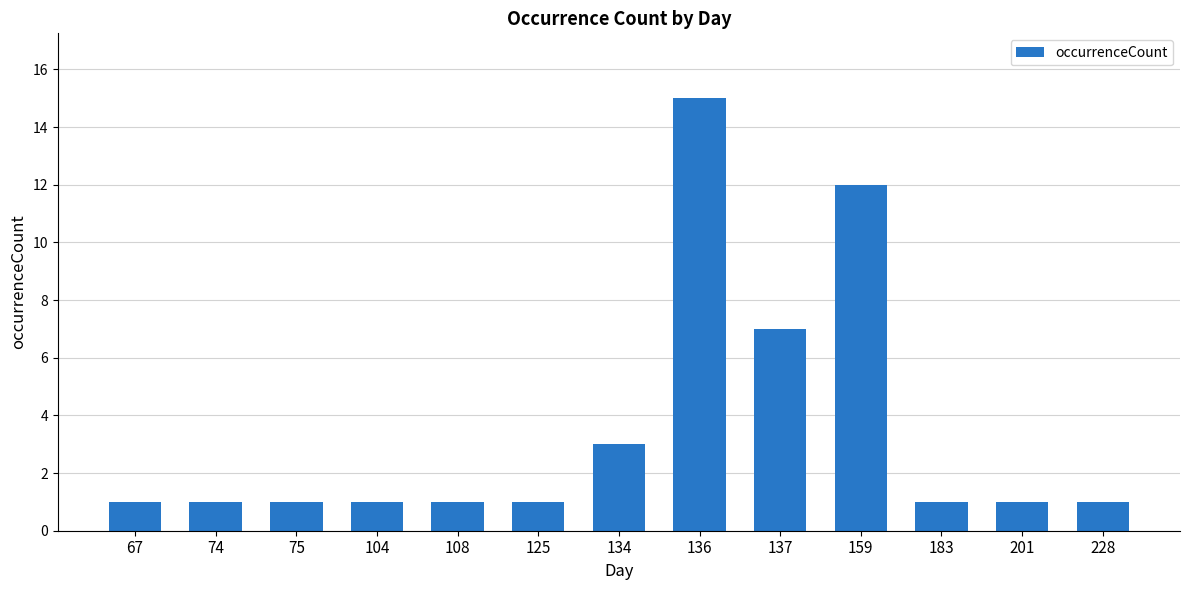

Is it true that the value at 74 is 2?

False